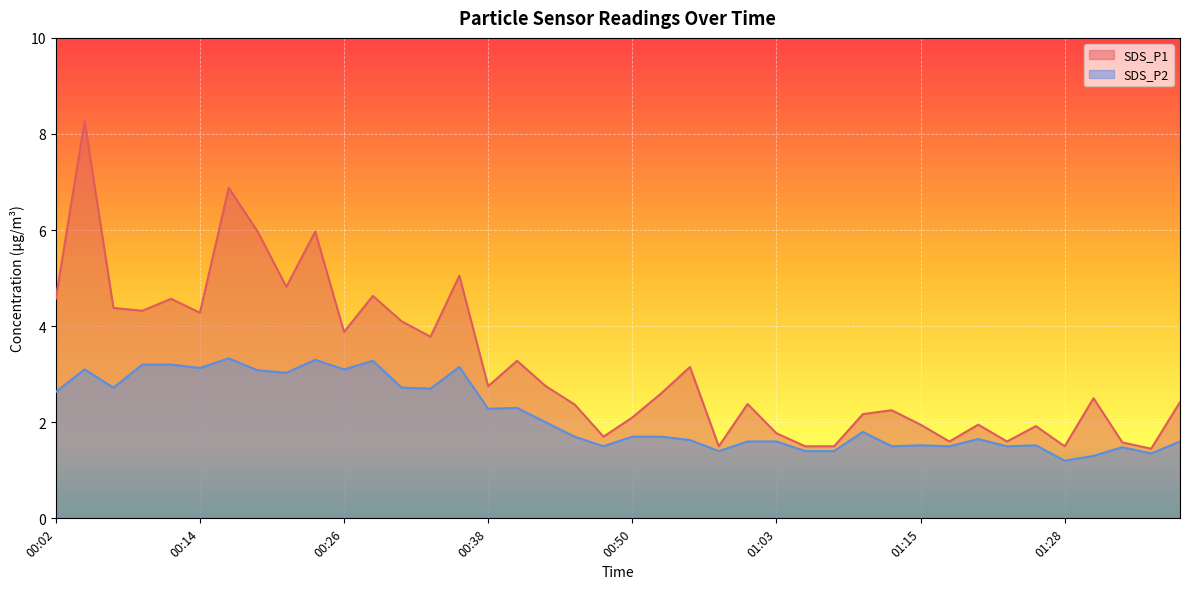

Reading left to right, transcribe all the data shown in this chart.

SDS_P1: 4.6	8.3	4.4	4.3	4.6	4.3	6.9	6.0	4.8	6.0	3.9	4.6	4.1	3.8	5.0	2.8	3.3	2.8	2.4	1.7	2.1	2.6	3.1	1.5	2.4	1.8	1.5	1.5	2.2	2.2	1.9	1.6	1.9	1.6	1.9	1.5	2.5	1.6	1.4	2.4
SDS_P2: 2.6	3.1	2.7	3.2	3.2	3.1	3.3	3.1	3.0	3.3	3.1	3.3	2.7	2.7	3.1	2.3	2.3	2.0	1.7	1.5	1.7	1.7	1.6	1.4	1.6	1.6	1.4	1.4	1.8	1.5	1.5	1.5	1.6	1.5	1.5	1.2	1.3	1.5	1.4	1.6